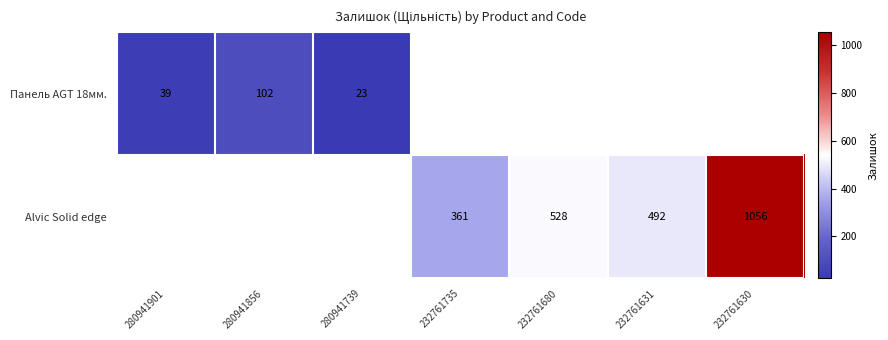

True or false: Alvic Solid edge has a value of 808 at 232761631.

False